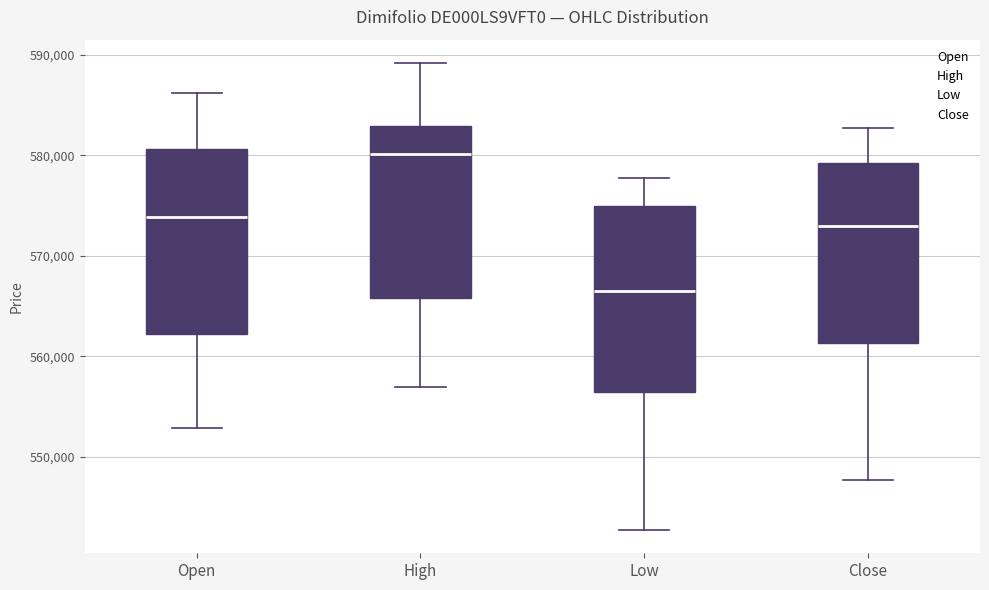

Where does the median line of the box for Low sit on the y-axis? The values are not printed on the chart, so give them approximately, as read against the axis.

566000